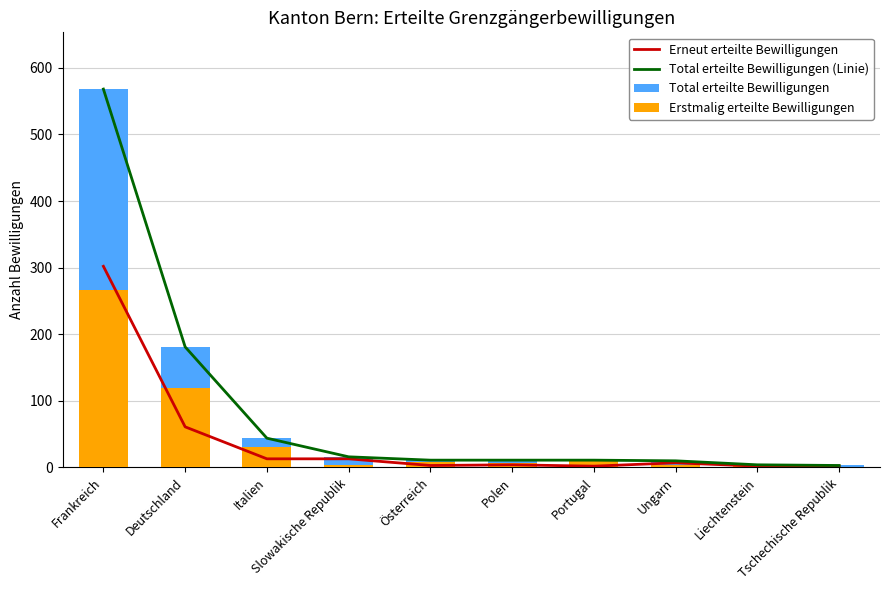

What are all the series names shown in the legend?

Erneut erteilte Bewilligungen, Total erteilte Bewilligungen (Linie), Total erteilte Bewilligungen, Erstmalig erteilte Bewilligungen